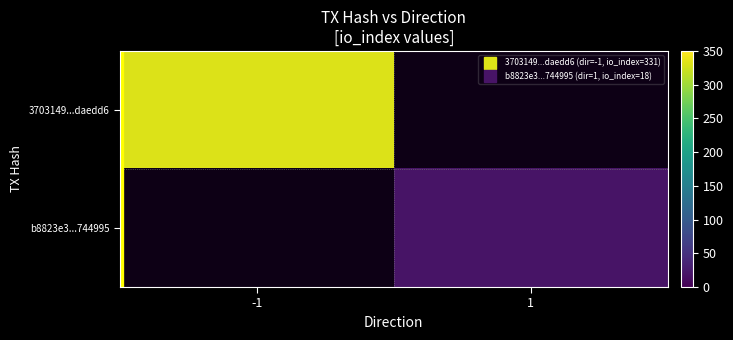

How many distinct data groups are displayed?

2